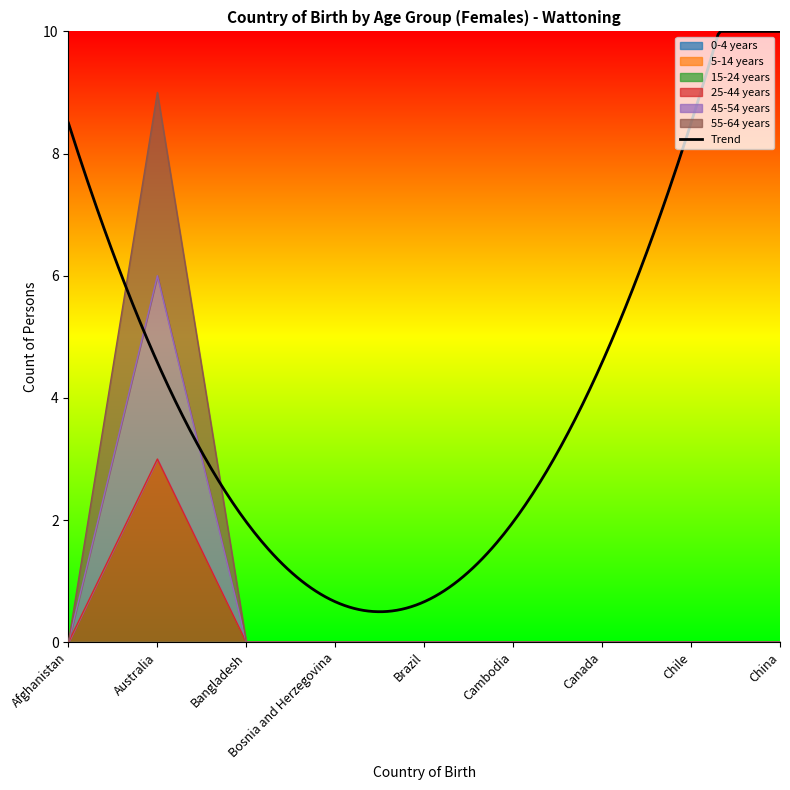

How many lines are shown in the chart?

3